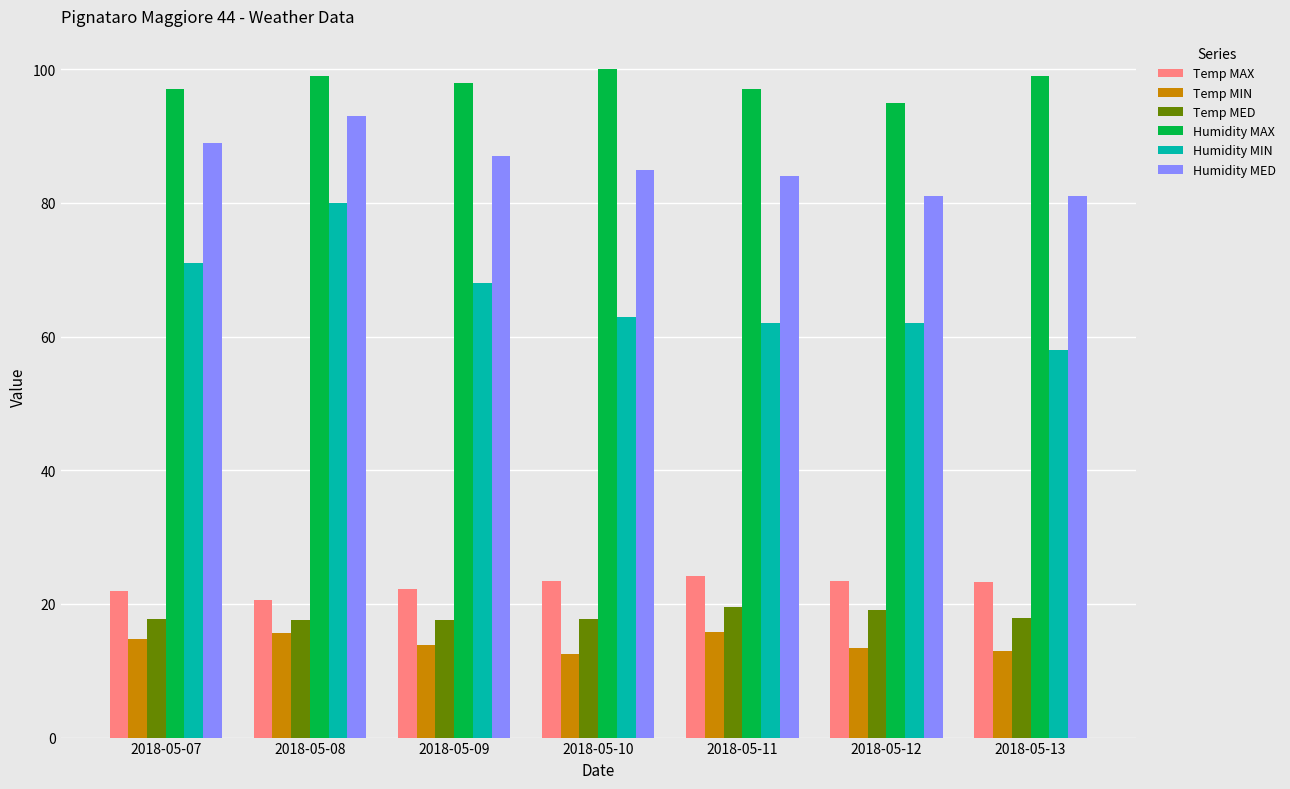

Is the value of Temp MAX at 2018-05-08 greater than the value of Humidity MIN at 2018-05-07?

No